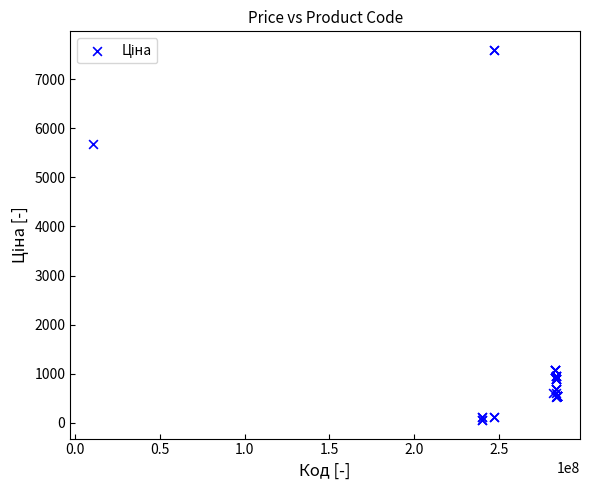

What Y value in the scatter plot is closest to 3826?

5673.8